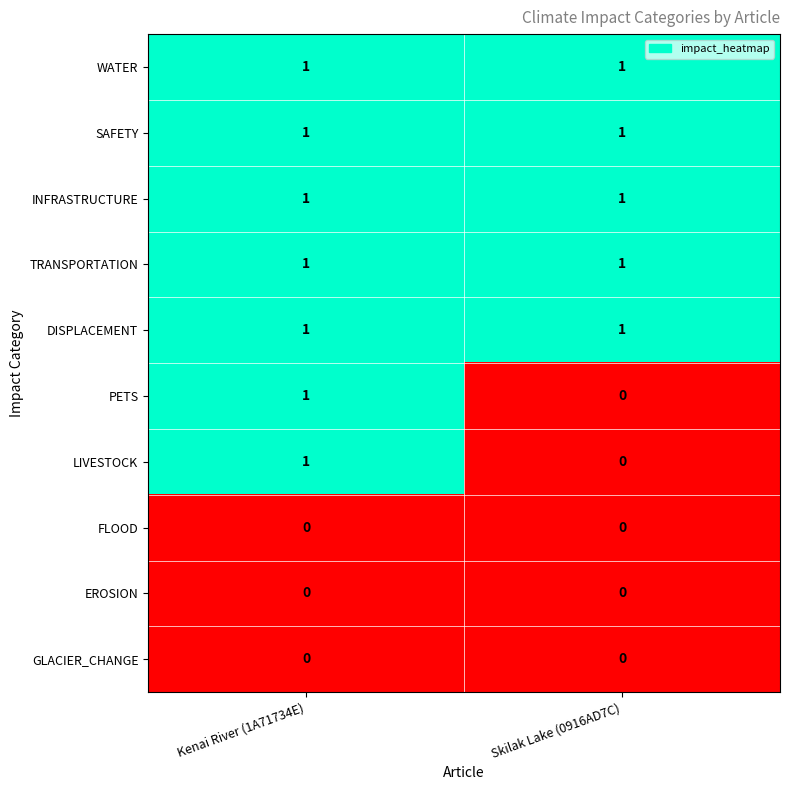

True or false: WATER has a value of 1 at Skilak Lake (0916AD7C).

True